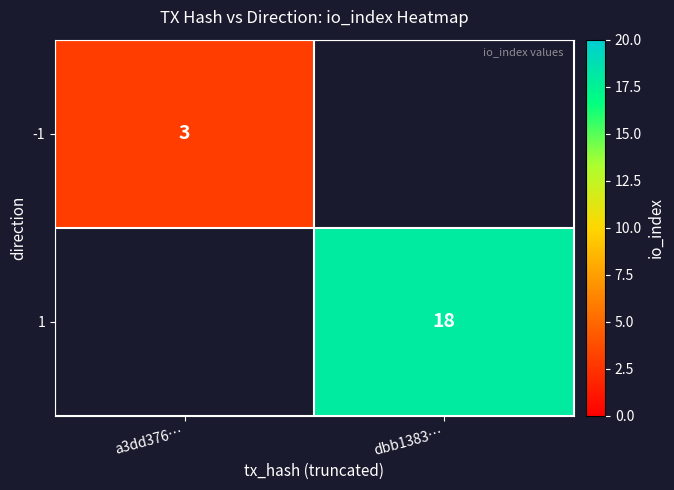

True or false: -1 has a value of 3 at a3dd376….

True